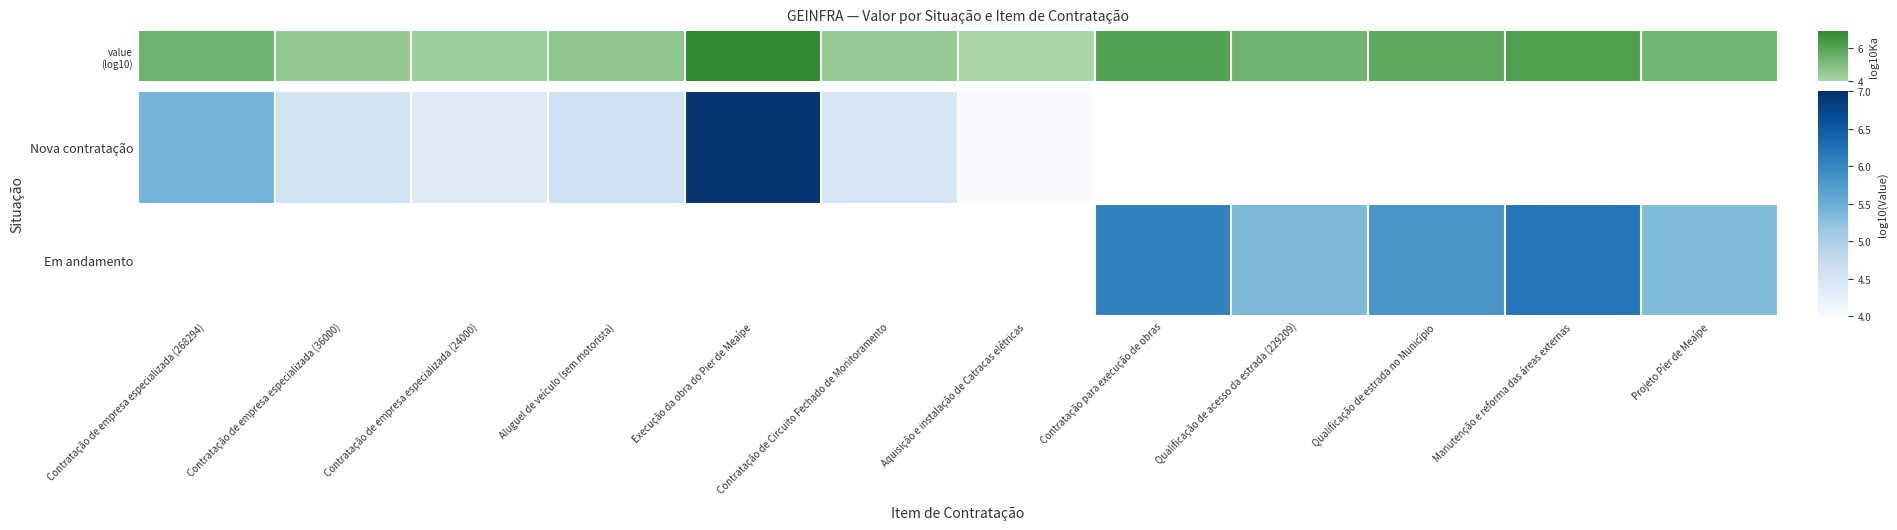

Is the value of Em andamento at Contratação de Circuito Fechado de Monitoramento greater than the value of value (log10) at Contratação de Circuito Fechado de Monitoramento?

No